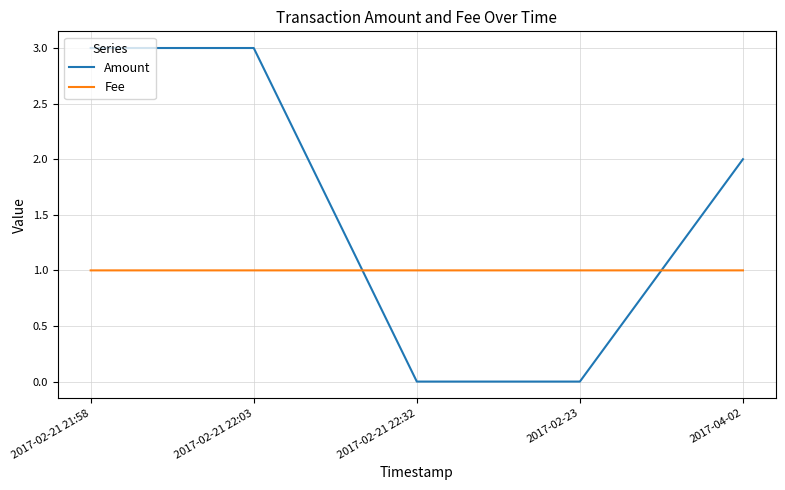

What position from the right is 2017-02-21 22:32?

3